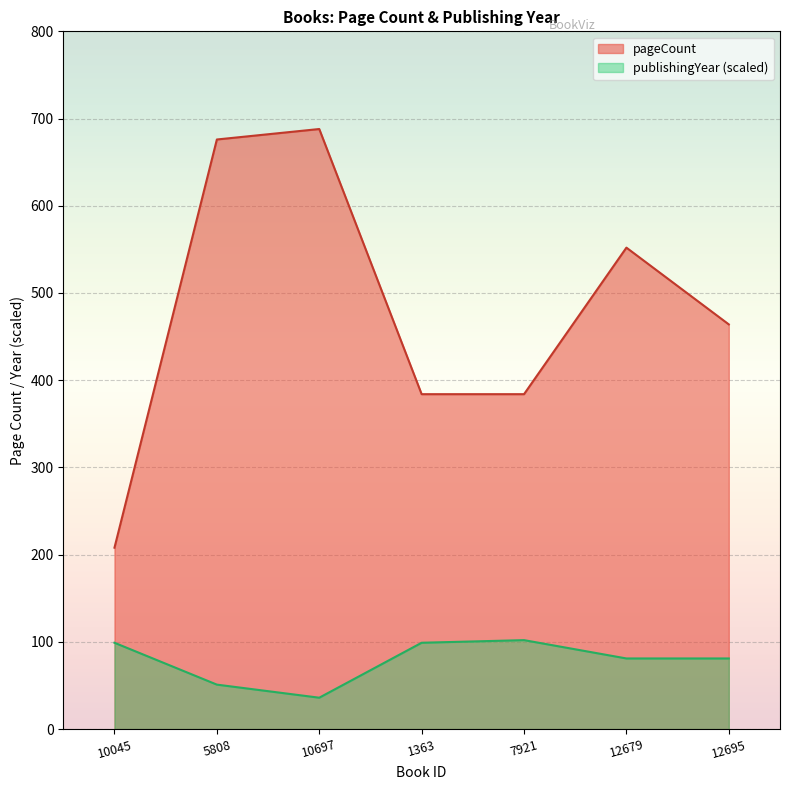

How many lines are shown in the chart?

2